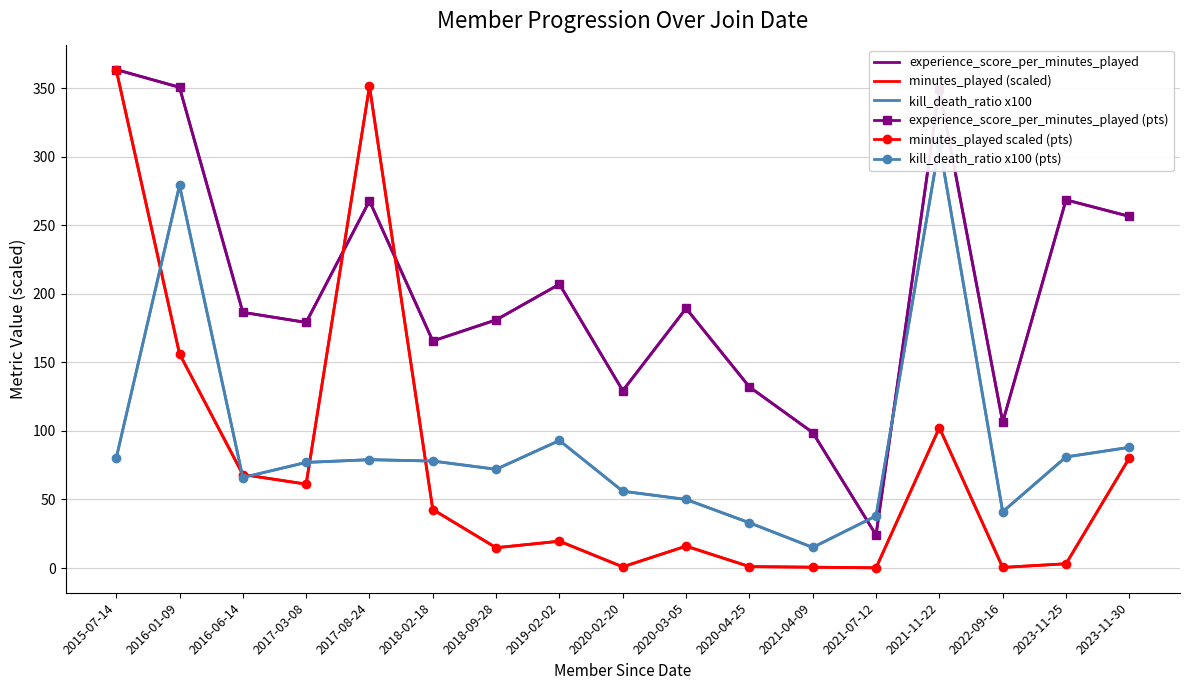

At which category is the sum across all series the highest?

2015-07-14